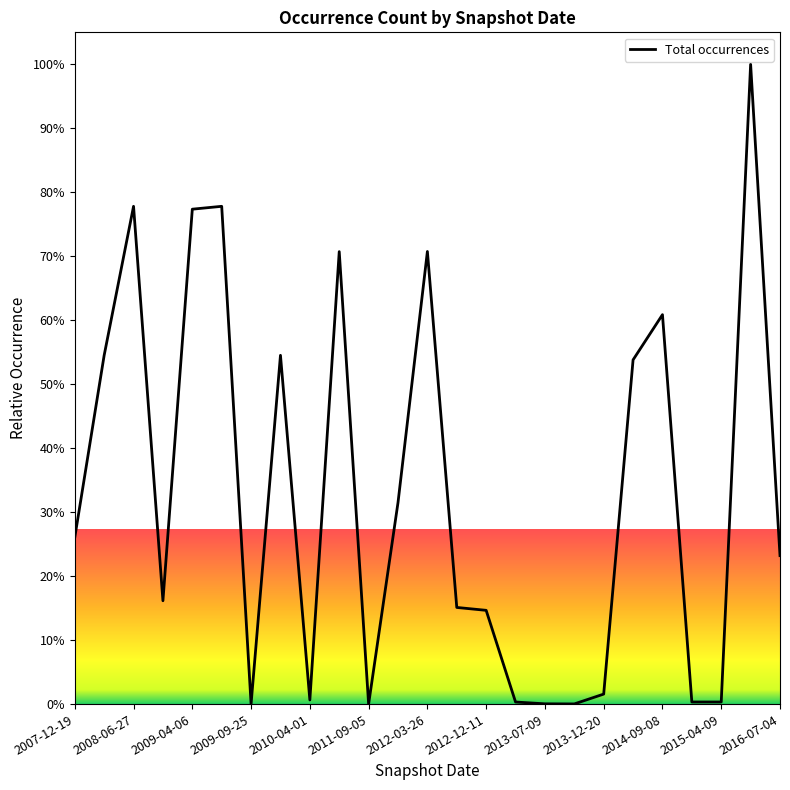

At which label does the data first exceed 162382?

2007-12-19